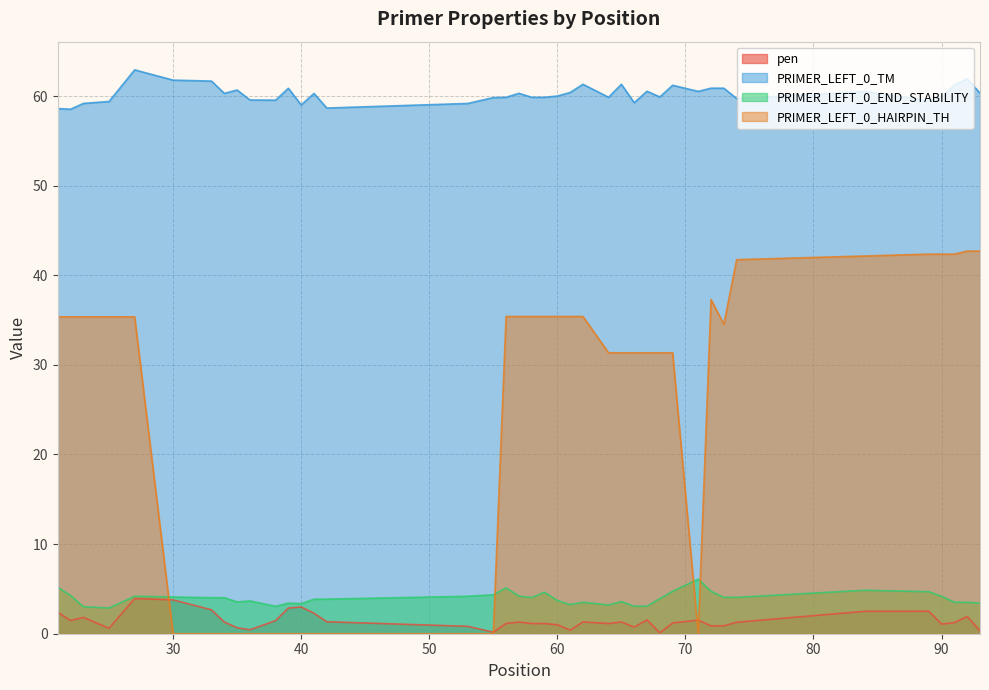

At how many categories does at least one series exceed 35?

40